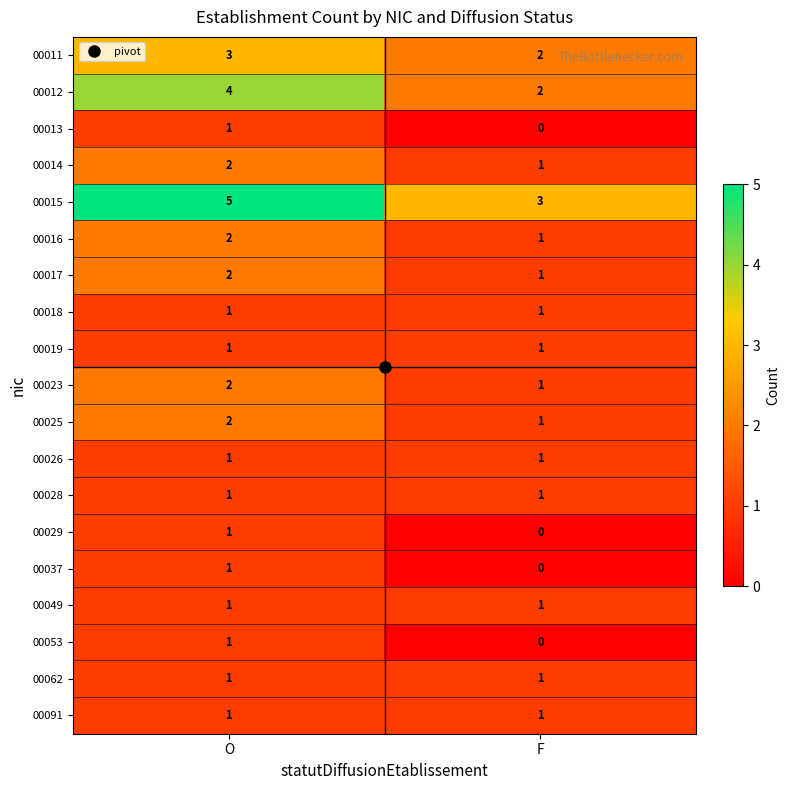

At how many categories does at least one series exceed 4?

1